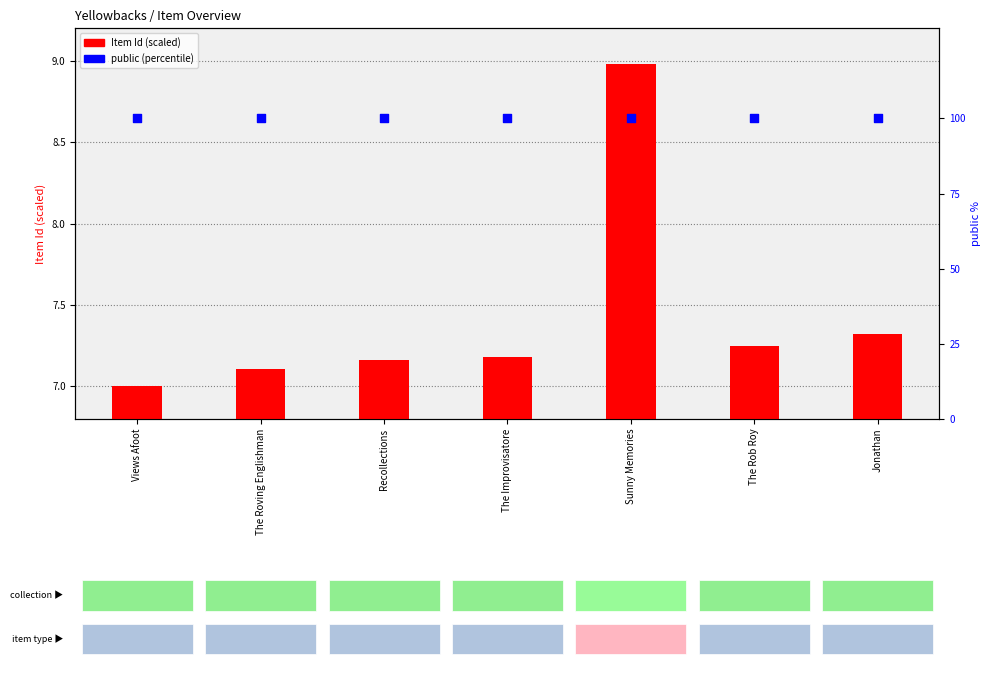

Which series has the largest total across all categories?

public (percentile)